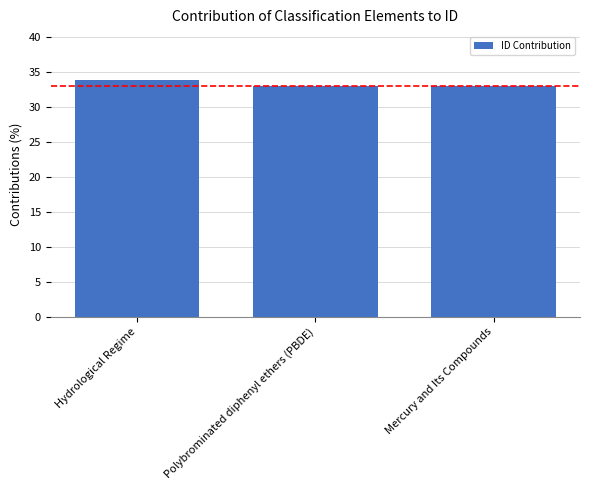

Approximately how many times larger is the value at Polybrominated diphenyl ethers (PBDE) compared to Hydrological Regime?

1.0